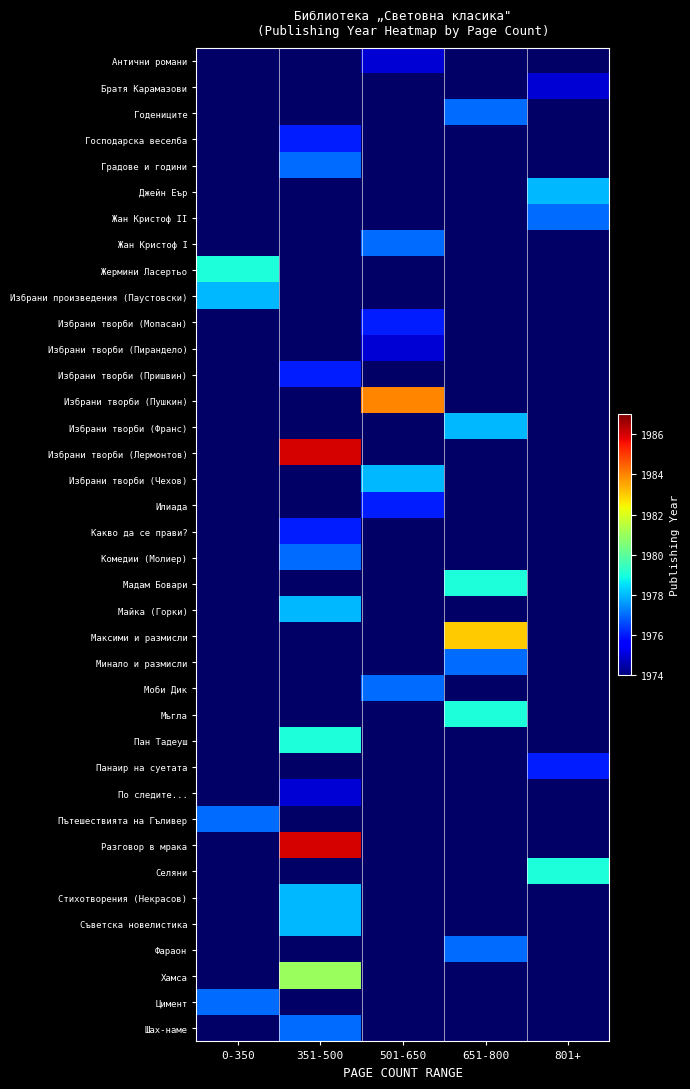

What is the spread (max minus min) of values at 801+?

1979